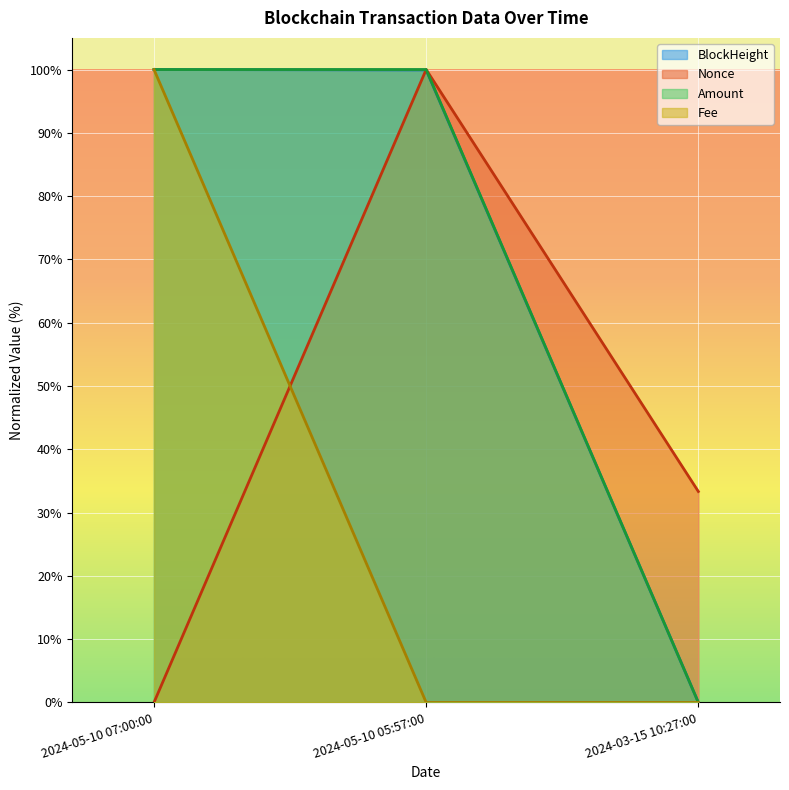

How many Fee values are between 0 and 100?

3